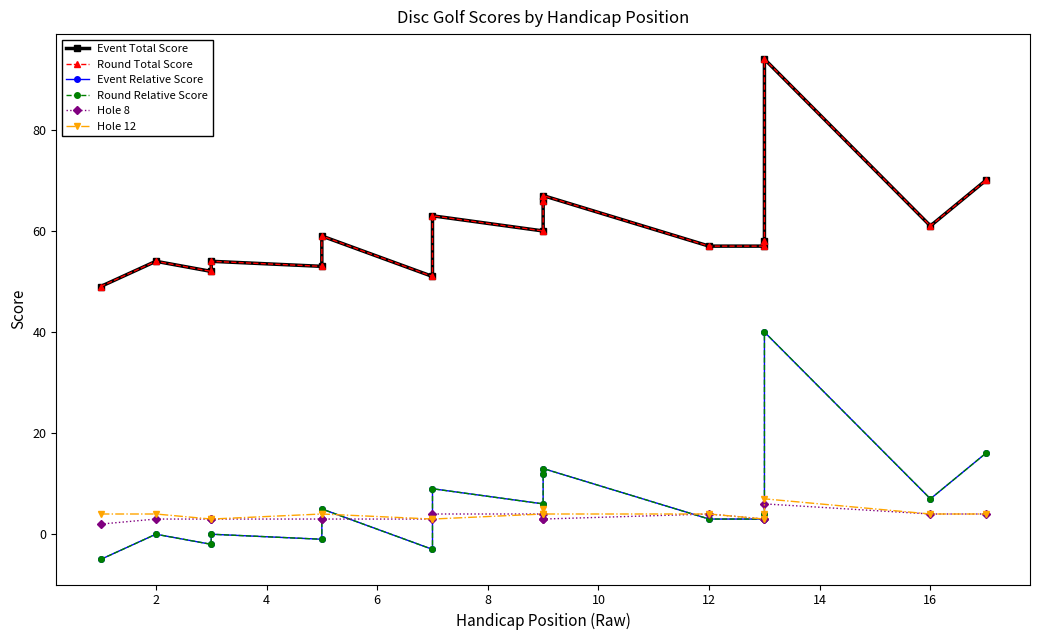

How many data points in Round Relative Score are above 4?

8